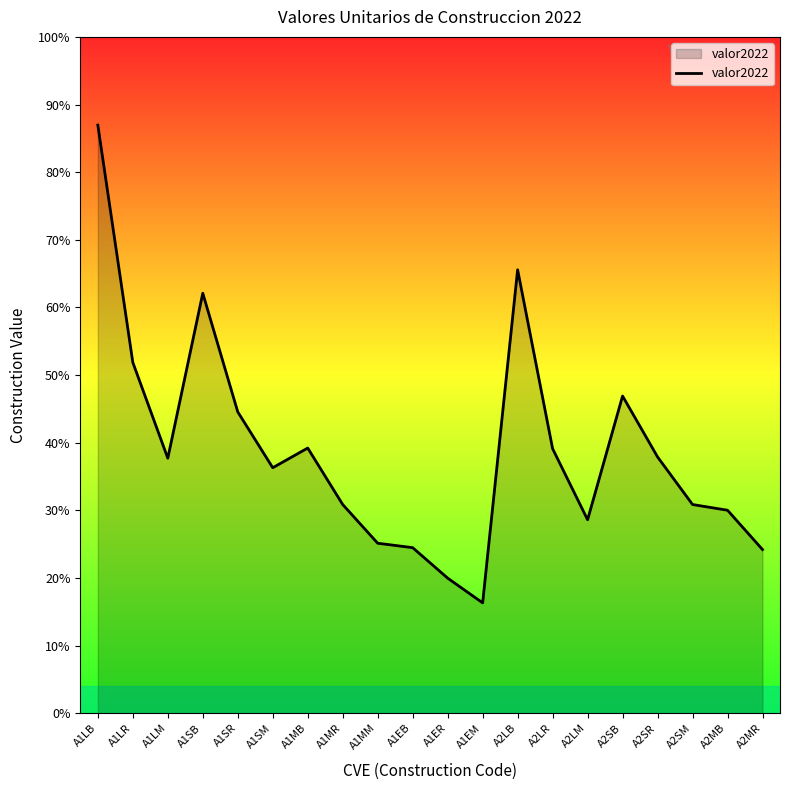

What is the label of the 8th point from the right?

A2LB